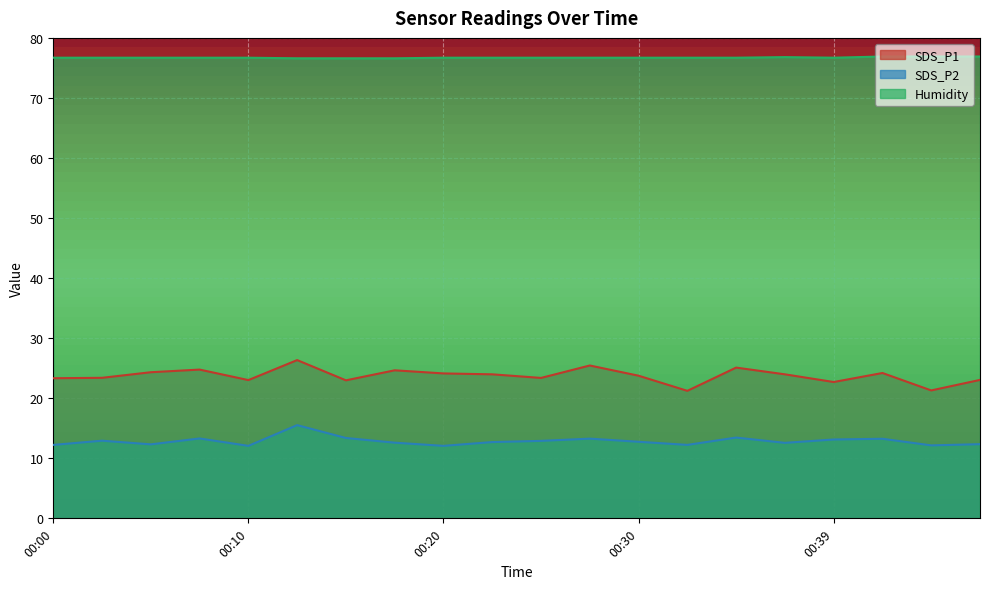

What is the value of the Humidity point at the 4th from the left?

76.7